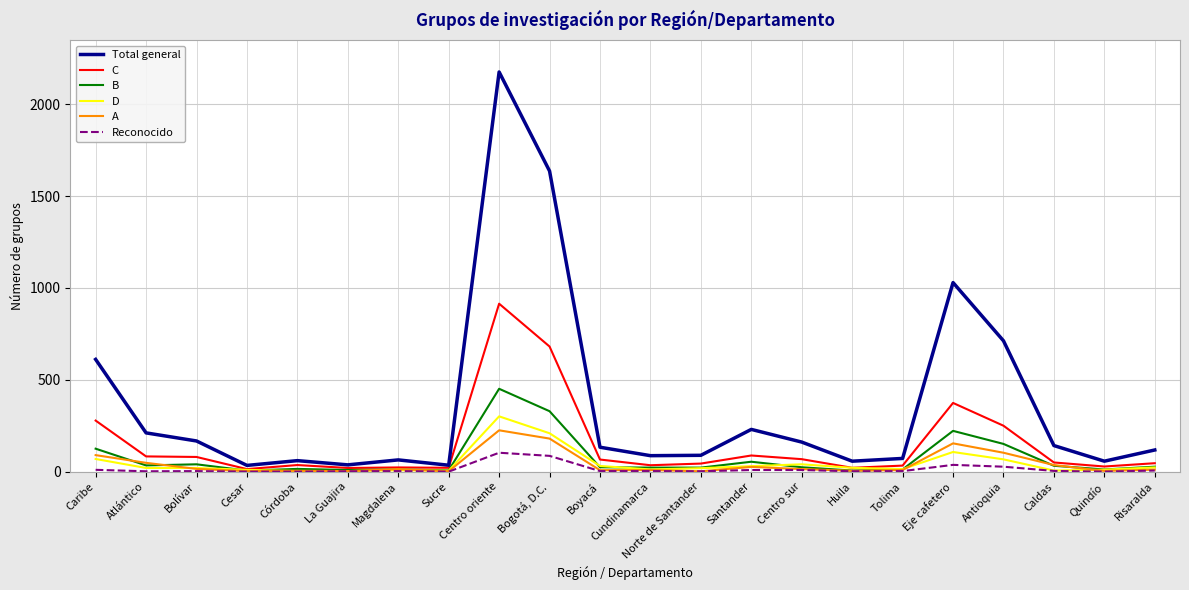

True or false: Total general has a value of 167 at Bolívar.

True